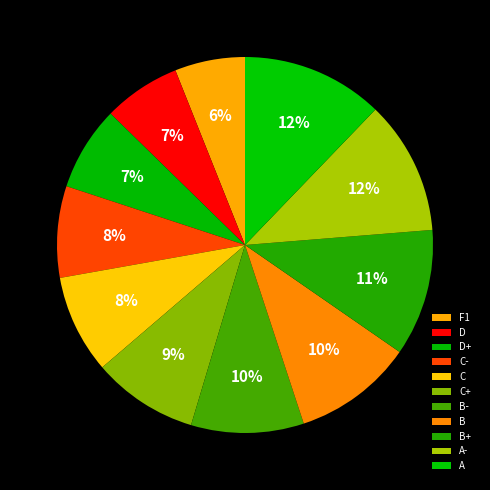

Is the sum of C- and C+ greater than half?

No